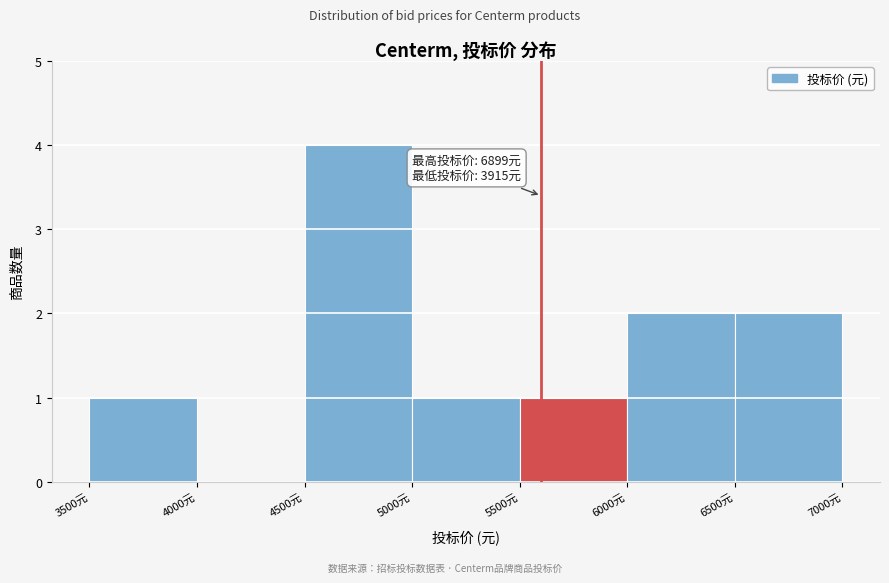

Which range on the x-axis has the tallest bar?

4500 to 5000